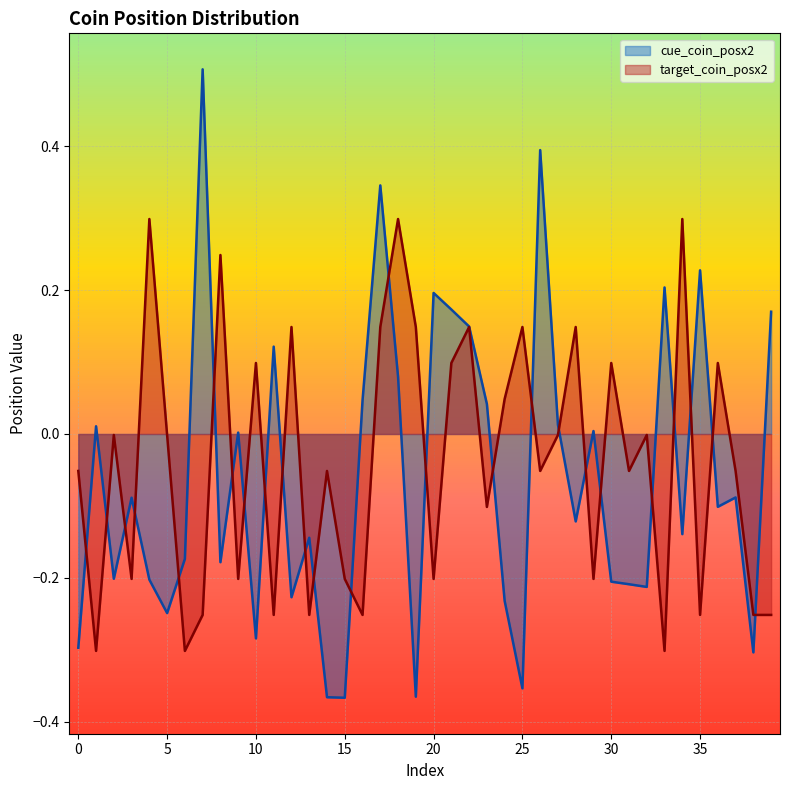

How many negative values does the target_coin_posx2 series have?

25